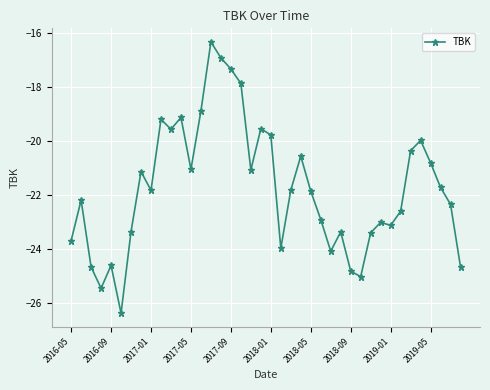

True or false: there are more than 2 points higher than both neighbors.

True